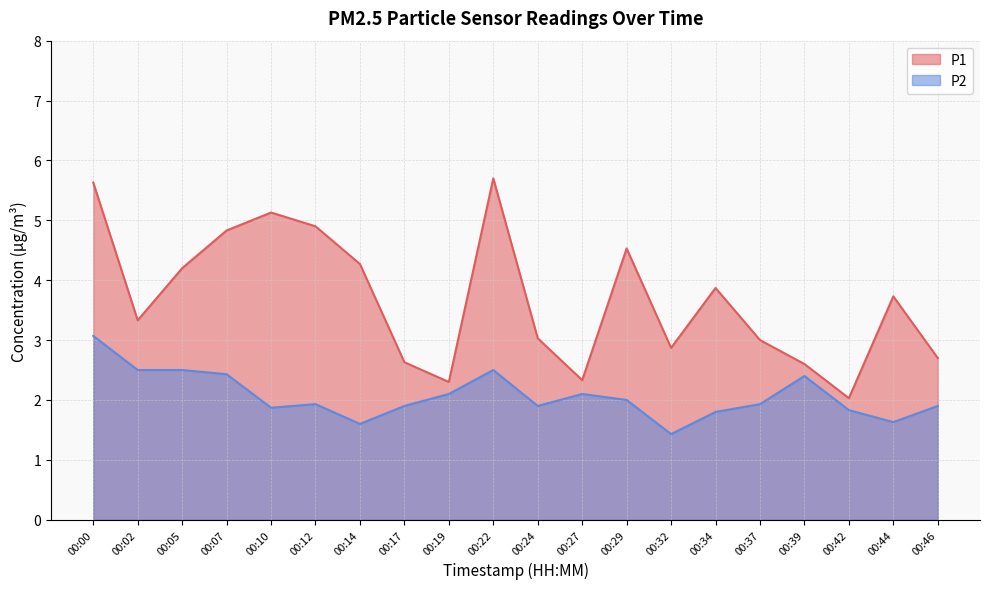

At 00:27, list the series in order from smallest to largest.

P2, P1